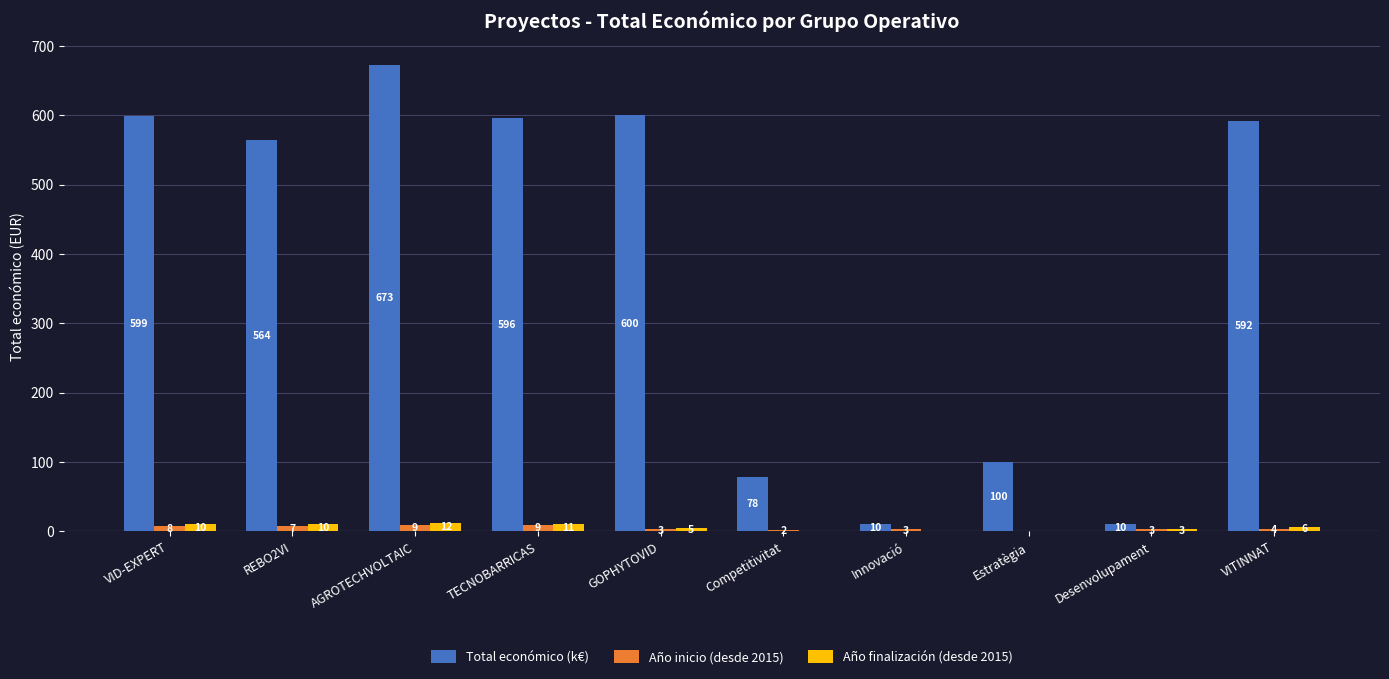

Where is Año inicio (desde 2015) nearest to the value 5?

VITINNAT